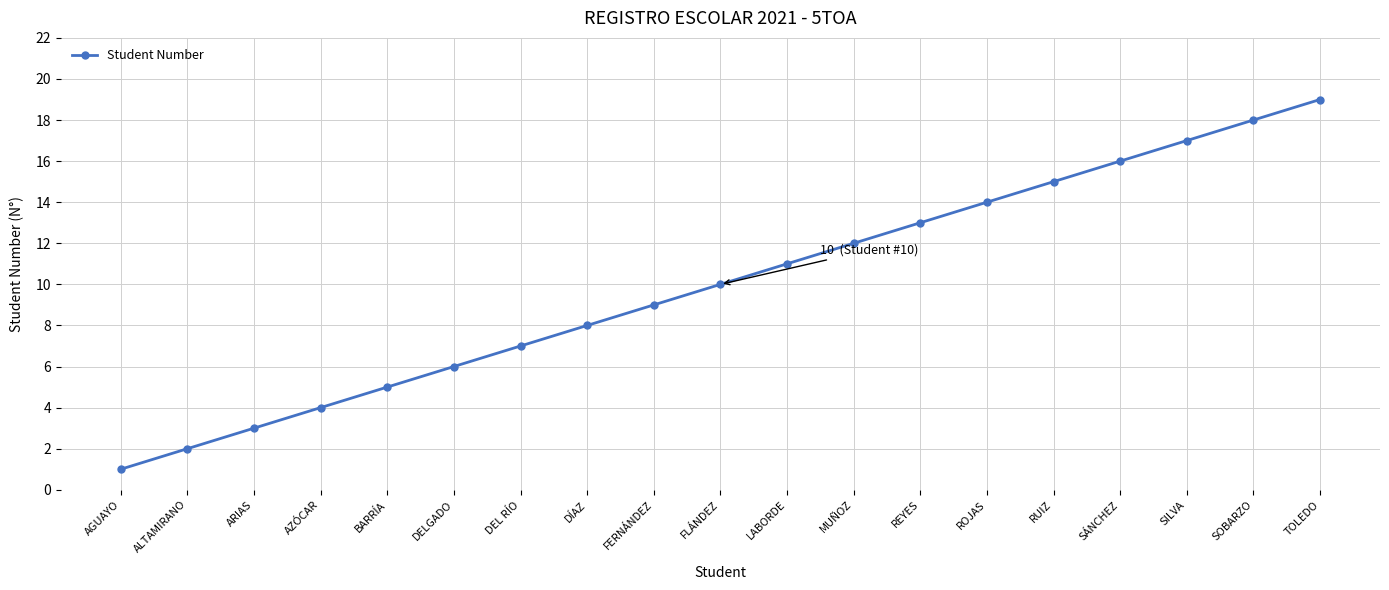

List the labels in order of value, largest first.

TOLEDO, SOBARZO, SILVA, SÁNCHEZ, RUIZ, ROJAS, REYES, MUÑOZ, LABORDE, FLÁNDEZ, FERNÁNDEZ, DÍAZ, DEL RÍO, DELGADO, BARRÍA, AZÓCAR, ARIAS, ALTAMIRANO, AGUAYO